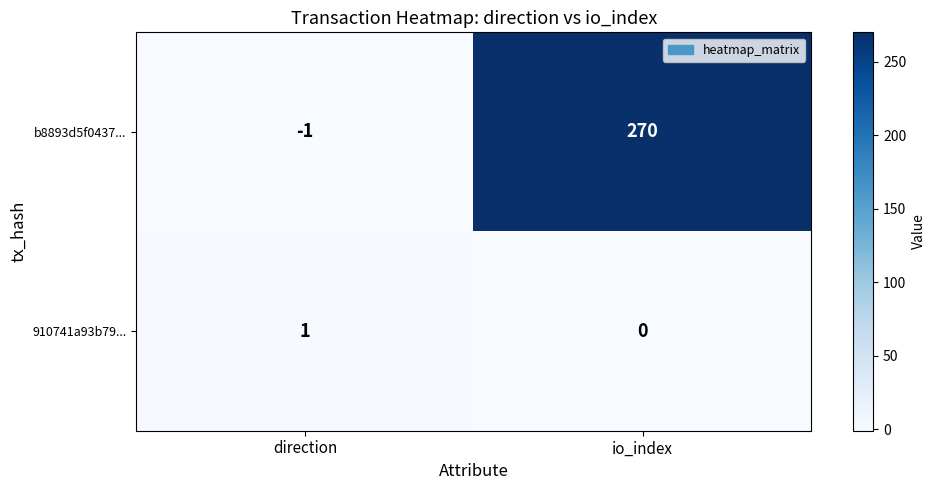

Rank the series at io_index from highest to lowest value.

b8893d5f0437..., 910741a93b79...